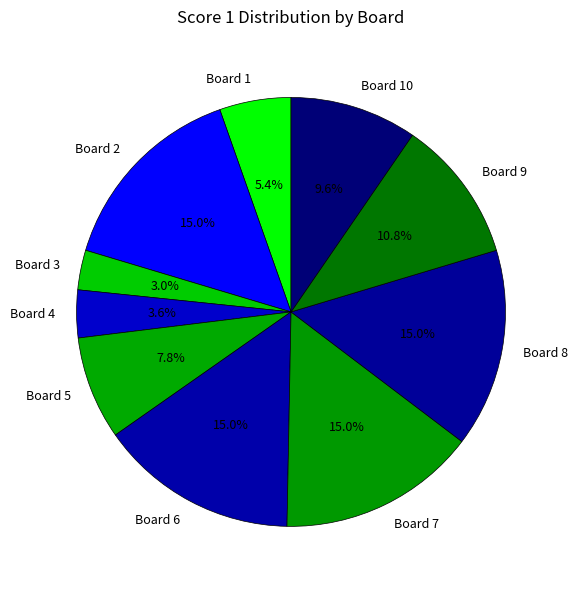

What is the ratio of the value at Board 10 to the value at Board 7?

0.6